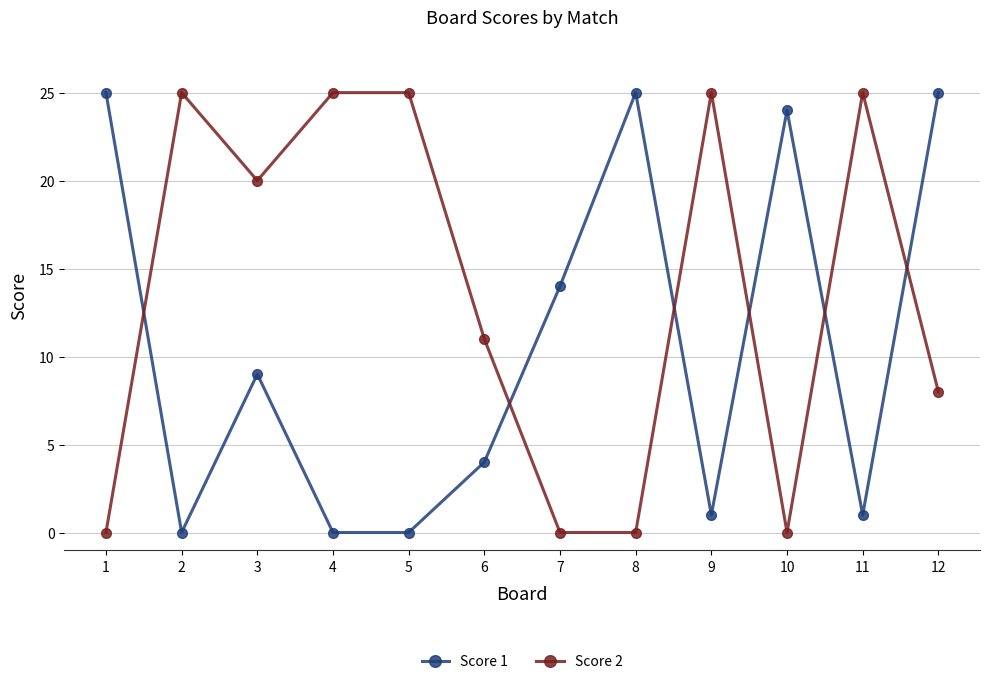

Rank the series by their average value, from lowest to highest.

Score 1, Score 2